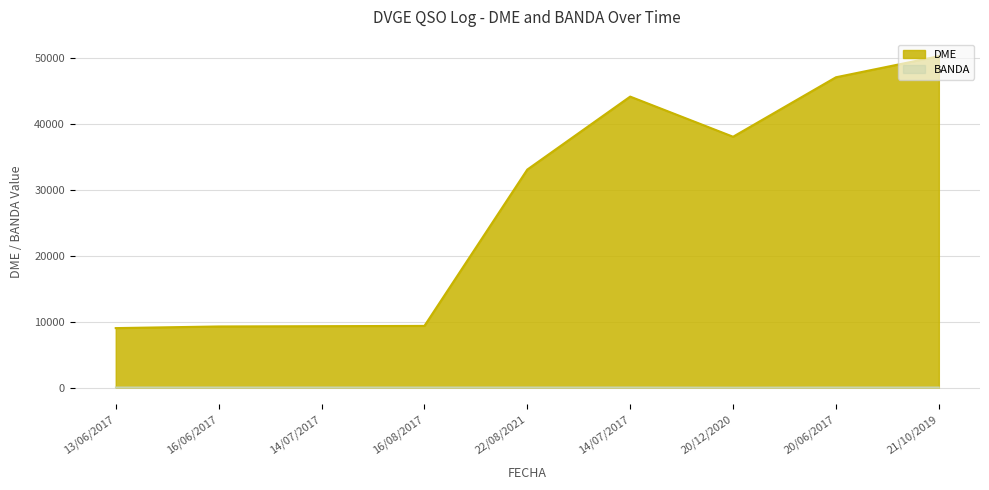

Which category has the highest value in the DME series?

21/10/2019